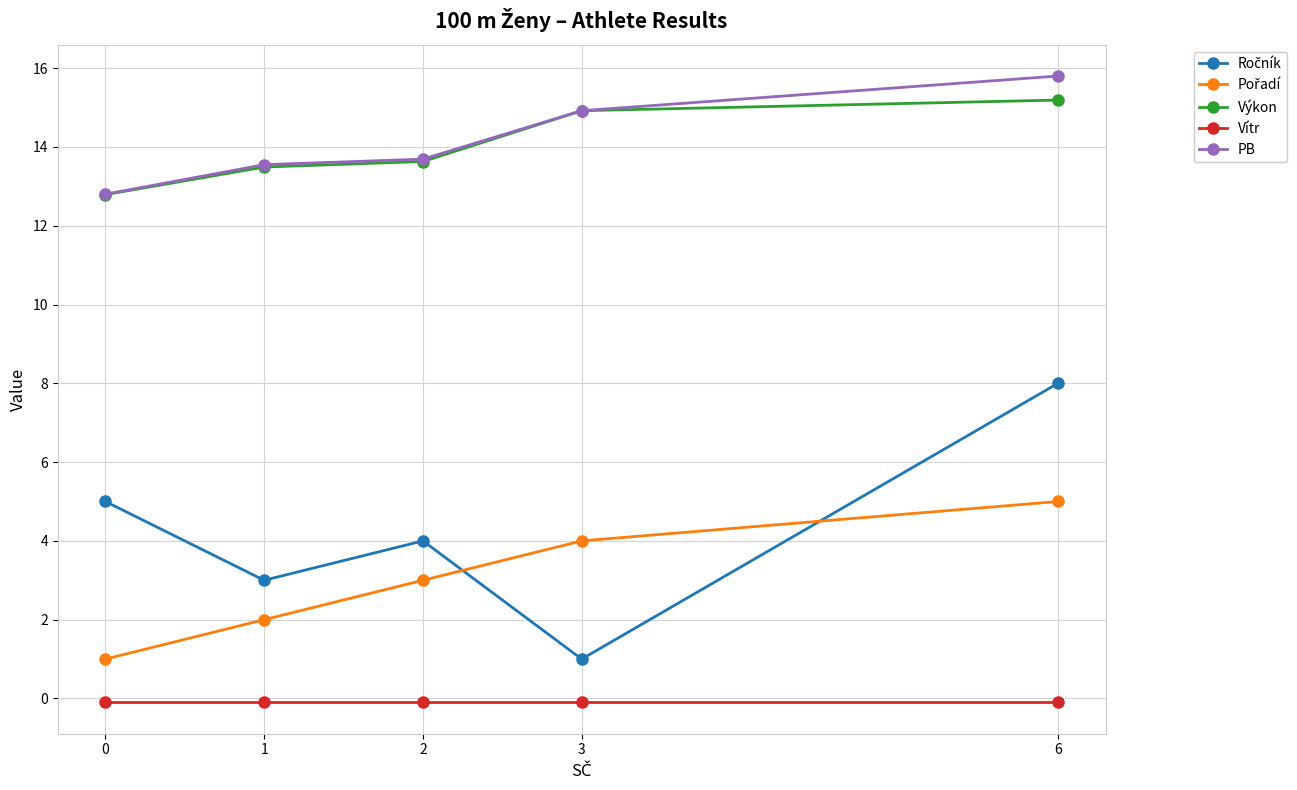

What is the total value across all series at 6?

43.9